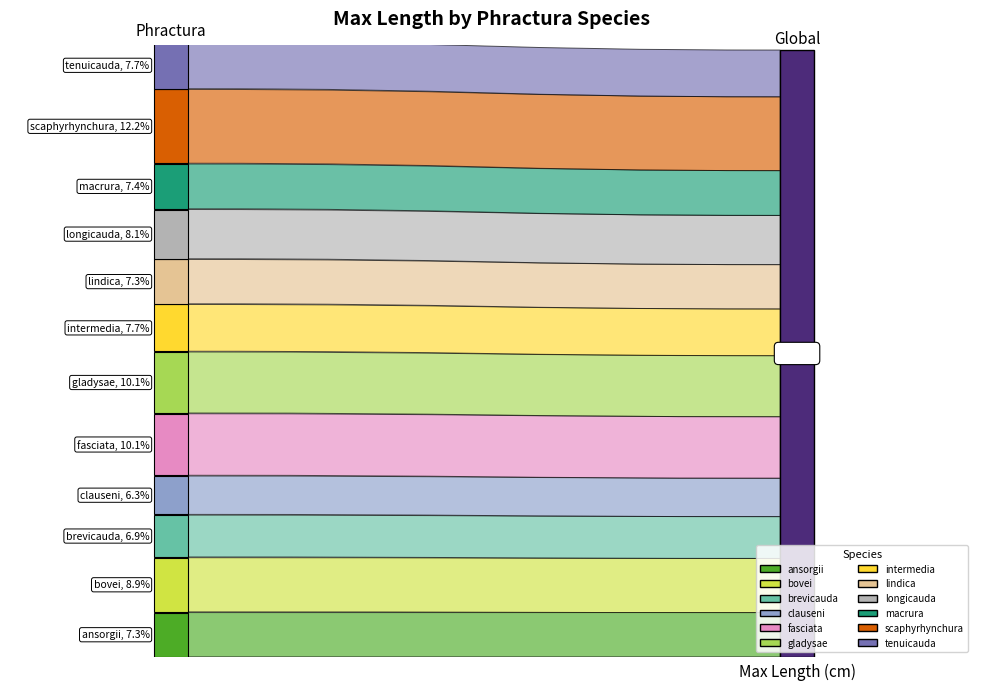

Reading right to left, transcribe all the data shown in this chart.

tenuicauda=9.5	scaphyrhynchura=15.0	macrura=9.1	longicauda=10.0	lindica=9.0	intermedia=9.5	gladysae=12.4	fasciata=12.5	clauseni=7.8	brevicauda=8.5	bovei=11.0	ansorgii=9.0